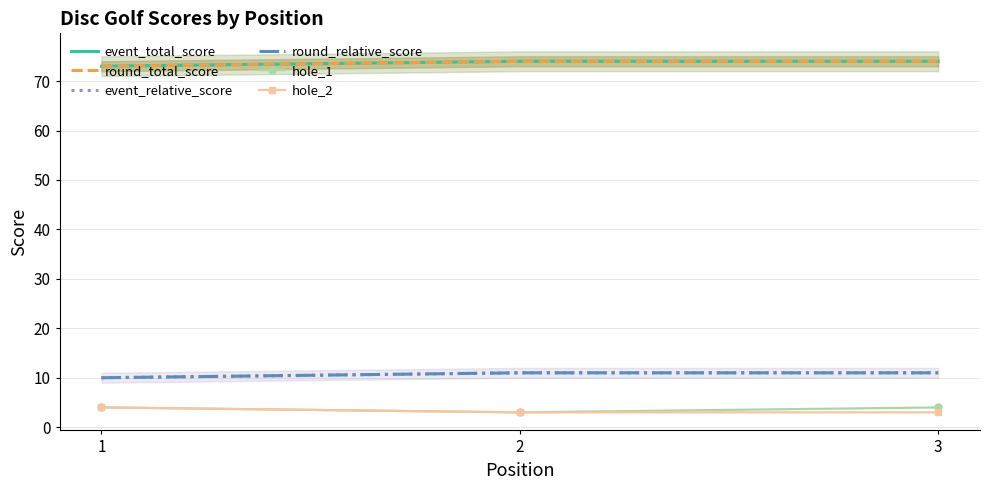

Which series has the largest total across all categories?

event_total_score